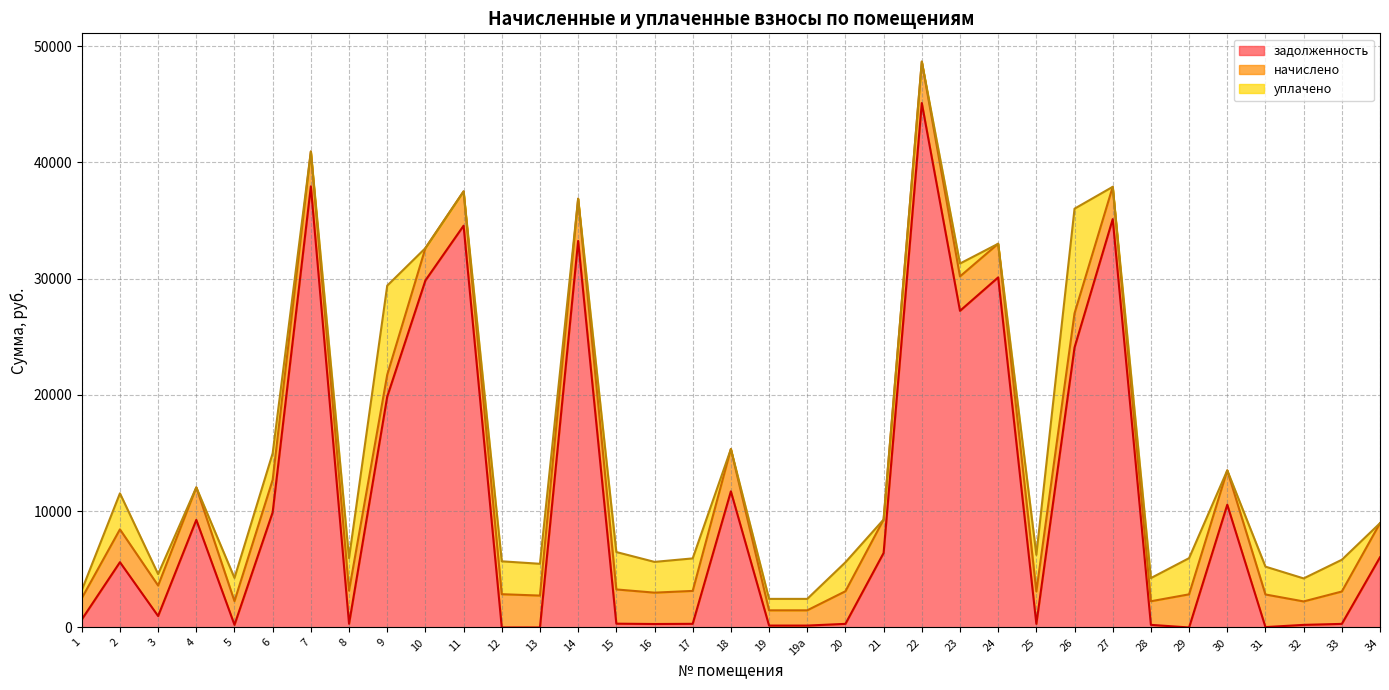

True or false: задолженность has more than 0 interior local peaks.

True